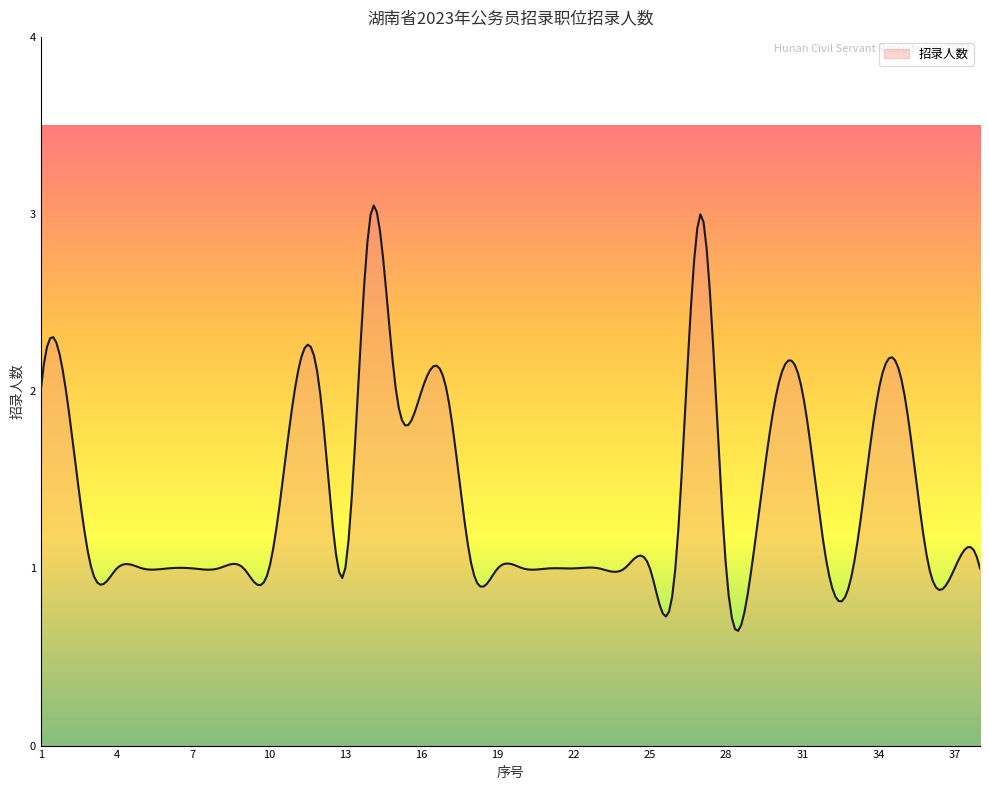

True or false: the data has more than 1 interior local peaks.

True